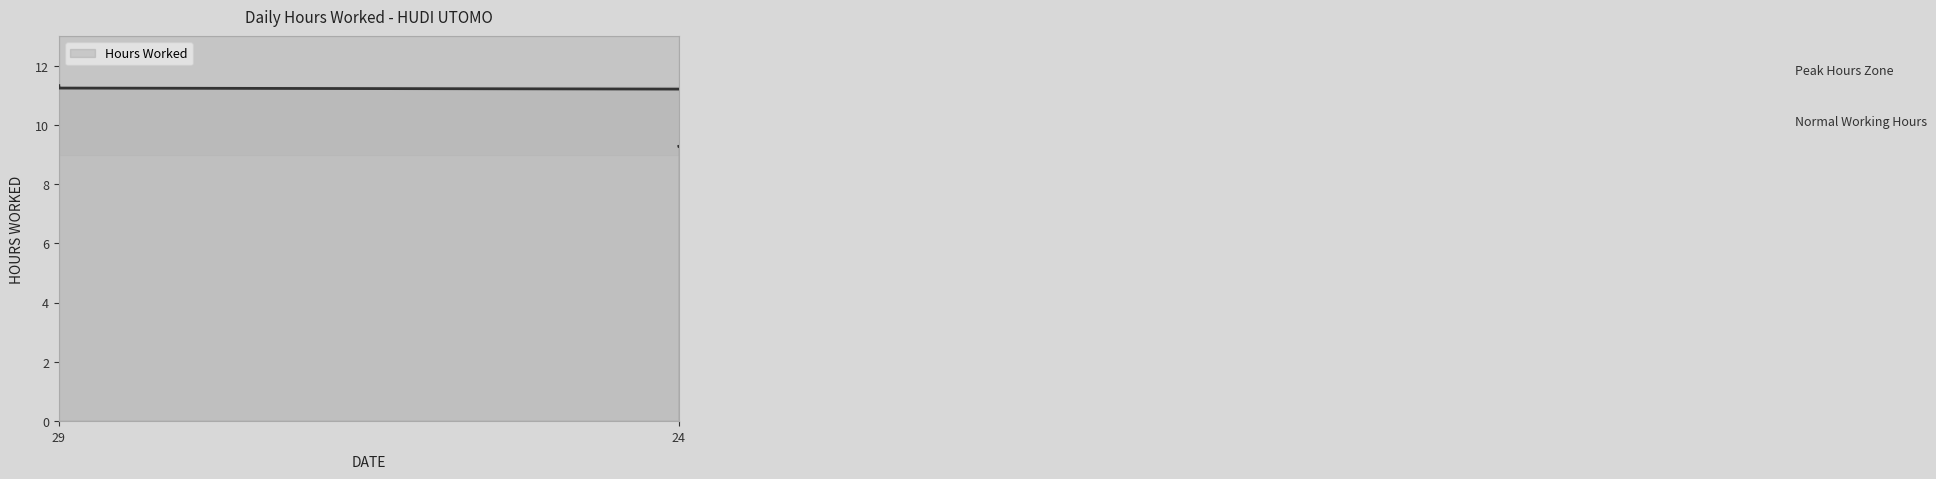

How many categories are shown in the chart?

25